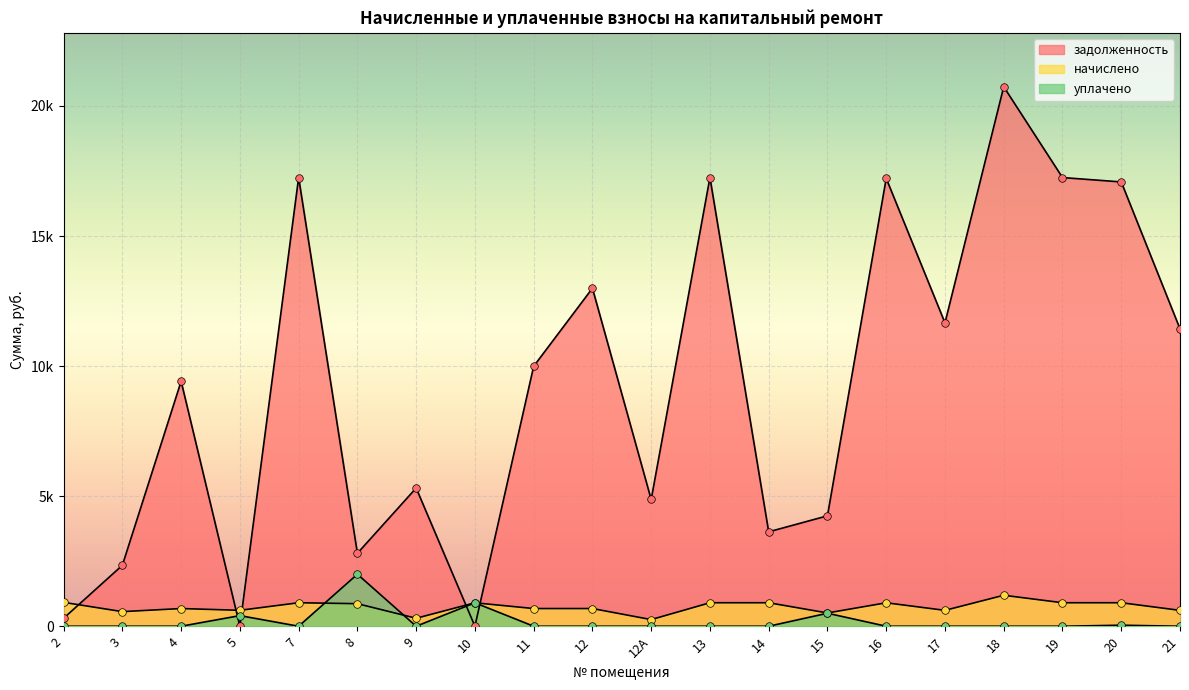

Which series has the largest Y range (max minus min)?

задолженность